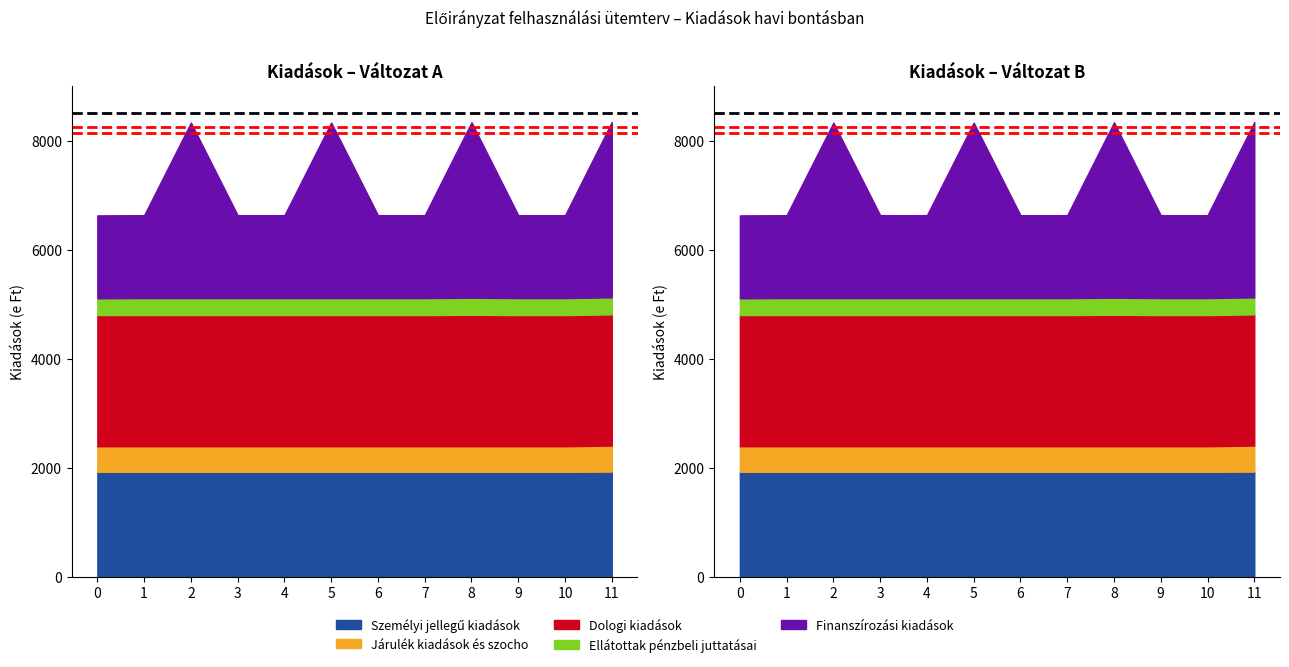

Read the Finanszírozási kiadások value at 5.

8334